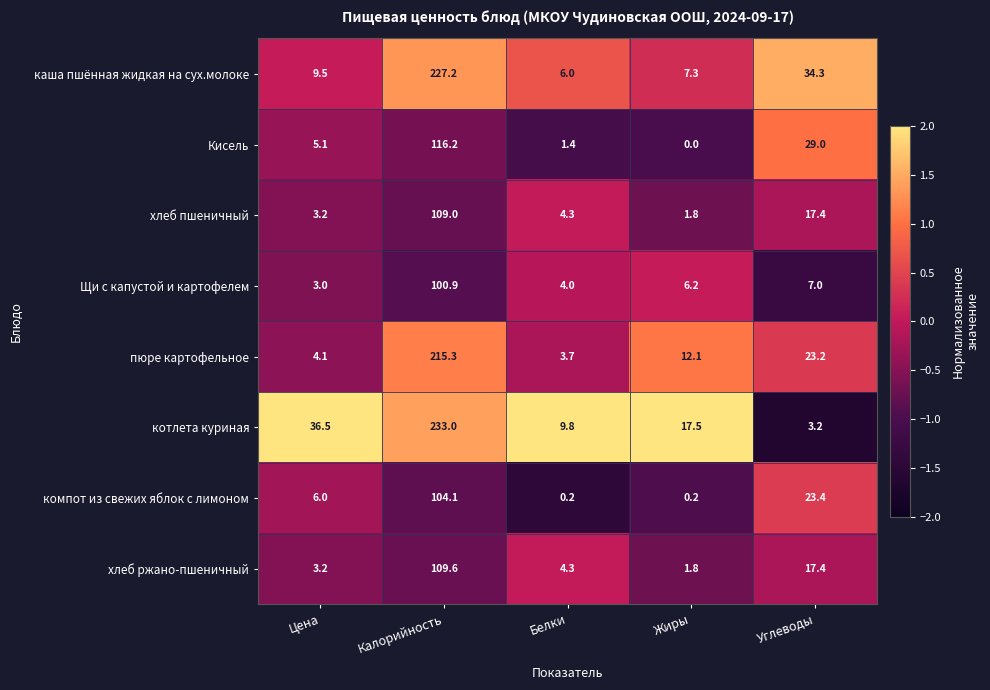

What is the minimum value shown in the chart?

0.0